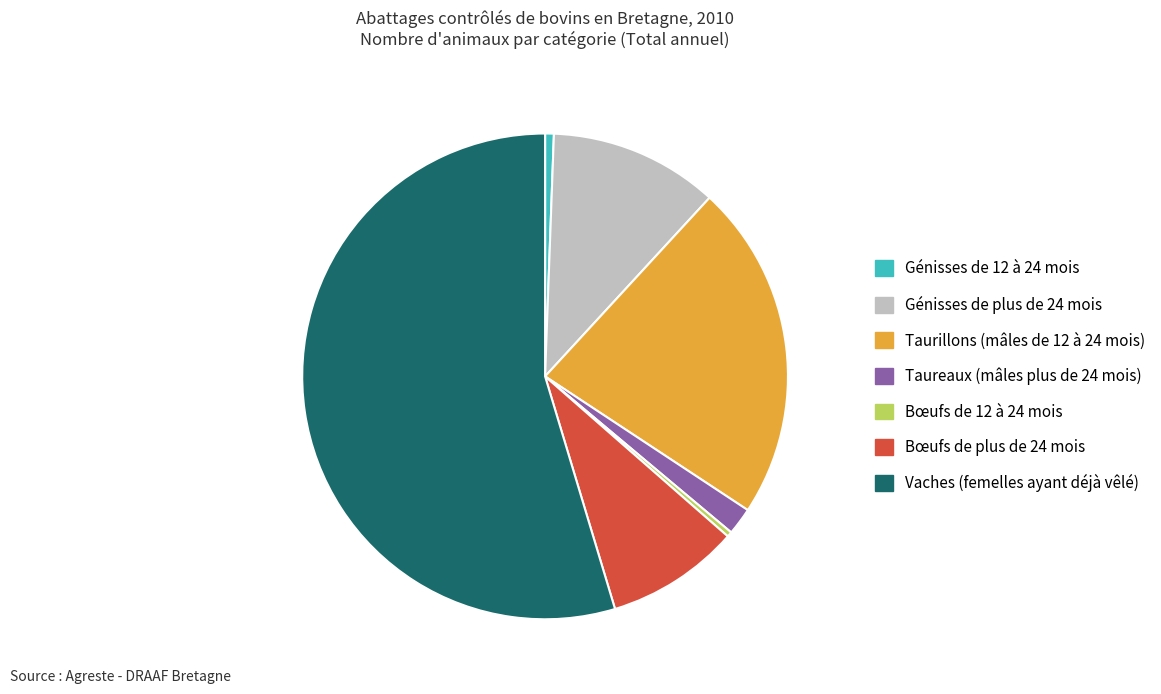

True or false: Génisses de 12 à 24 mois accounts for 8% of the total.

False